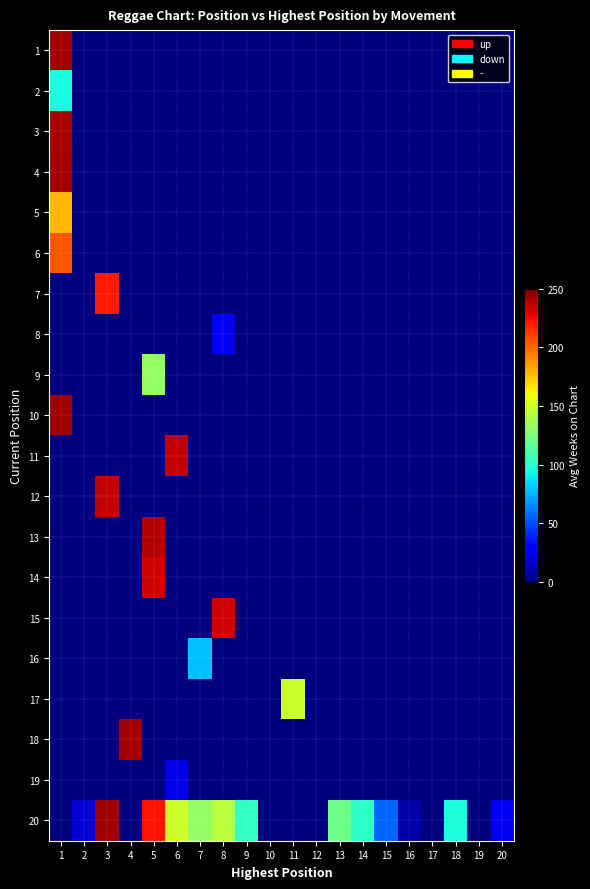

Rank the series at 13 from highest to lowest value.

20, 1, 2, 3, 4, 5, 6, 7, 8, 9, 10, 11, 12, 13, 14, 15, 16, 17, 18, 19